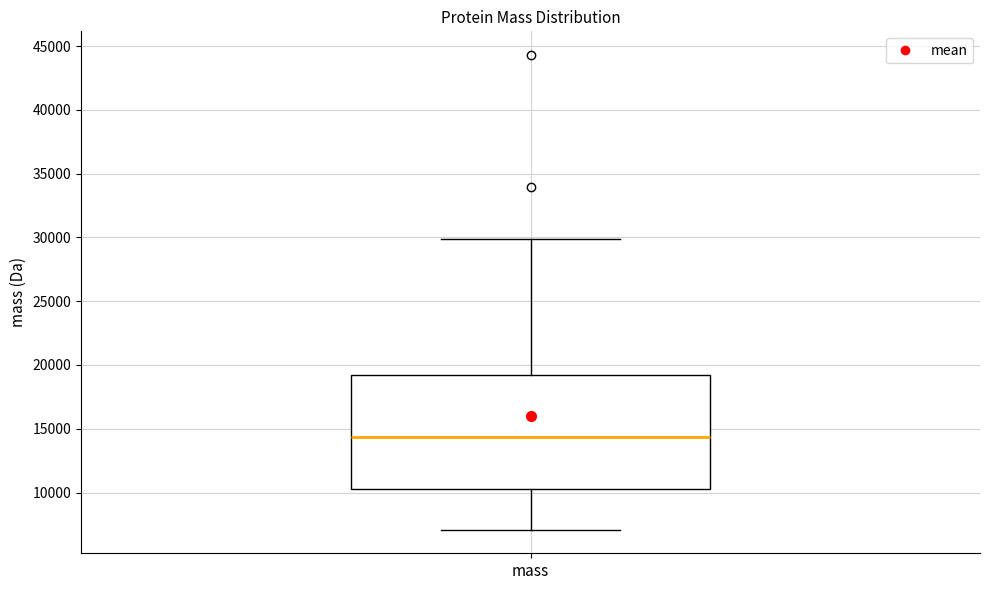

Transcribe this box plot: give where the median line is, the range the box spans, and where the two whiskers end, as read against the y-axis. The values are not printed on the chart, so give them approximately, as read against the axis.

median 14500, box 10000 to 19000, whiskers 7000 to 30000